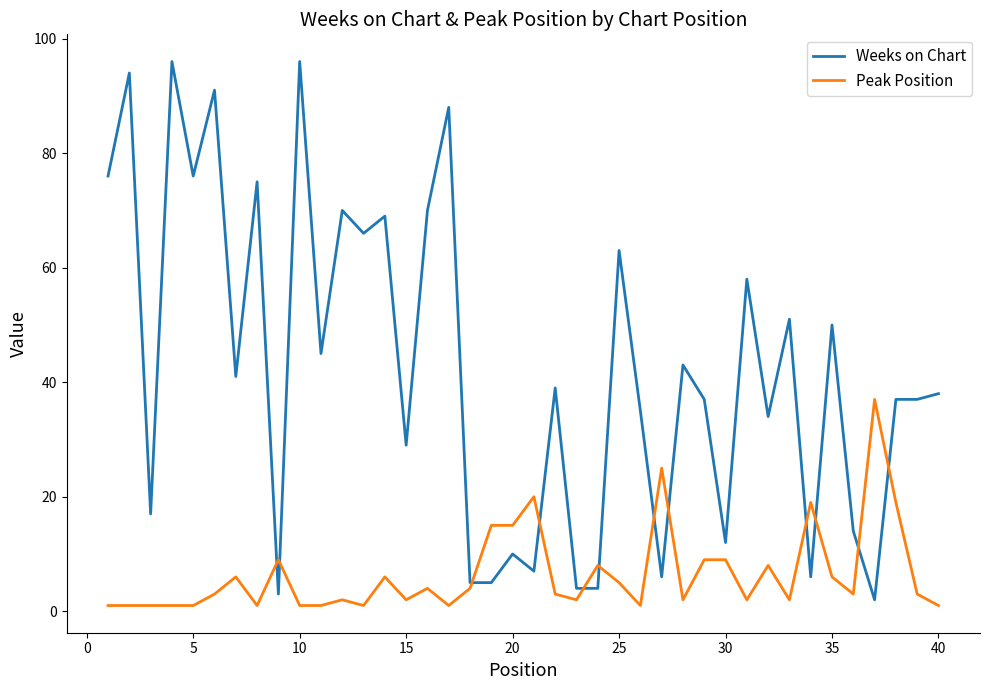

Reading left to right, what are all the values shown in this chart?

Weeks on Chart: 76	94	17	96	76	91	41	75	3	96	45	70	66	69	29	70	88	5	5	10	7	39	4	4	63	35	6	43	37	12	58	34	51	6	50	14	2	37	37	38
Peak Position: 1	1	1	1	1	3	6	1	9	1	1	2	1	6	2	4	1	4	15	15	20	3	2	8	5	1	25	2	9	9	2	8	2	19	6	3	37	19	3	1